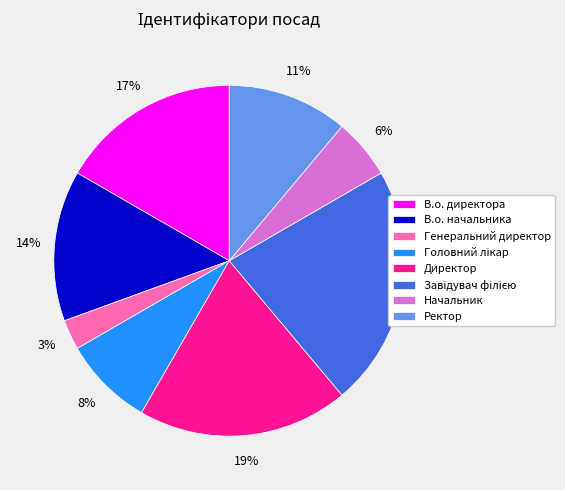

Which category has the smallest portion of the pie?

Генеральний директор